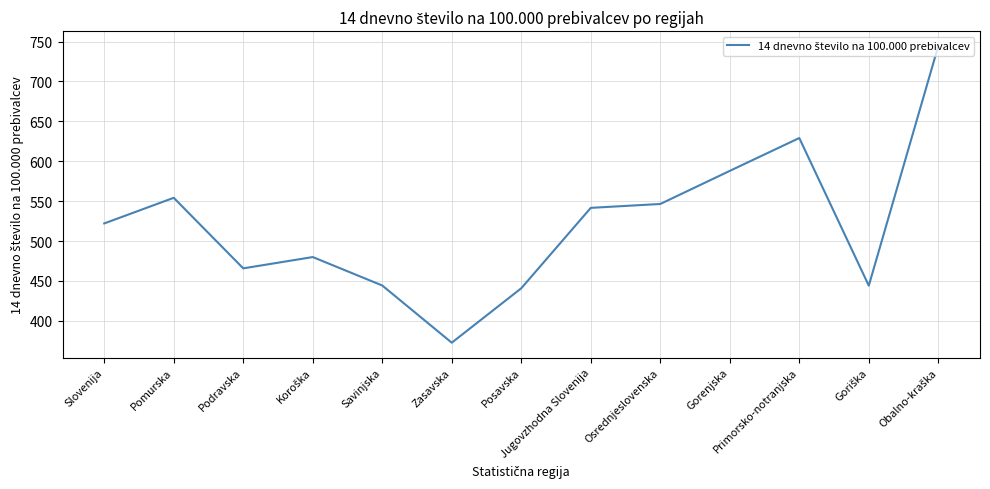

What is the average value?

521.1